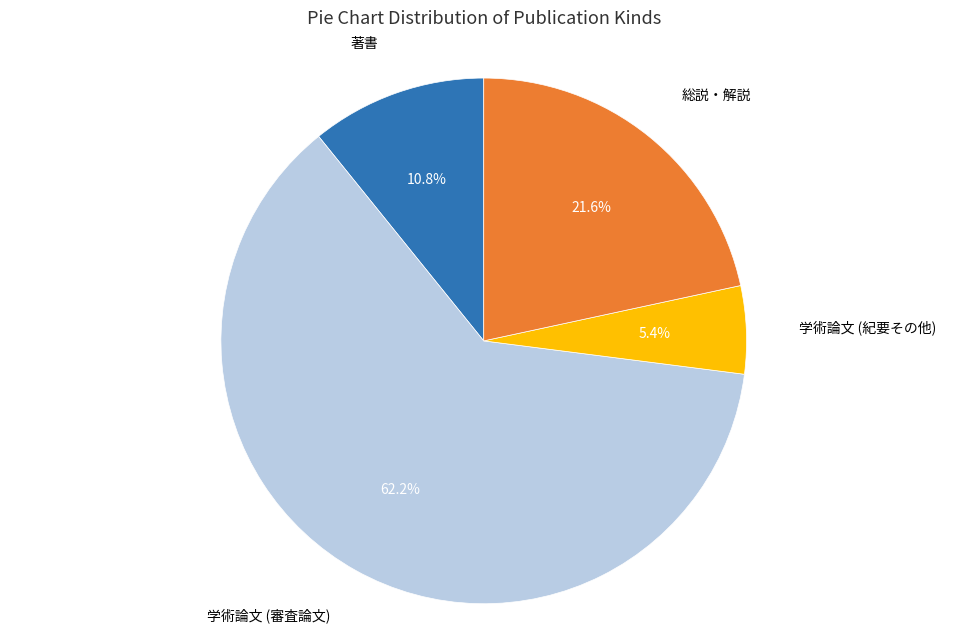

Is there any slice that represents more than half of the pie?

Yes